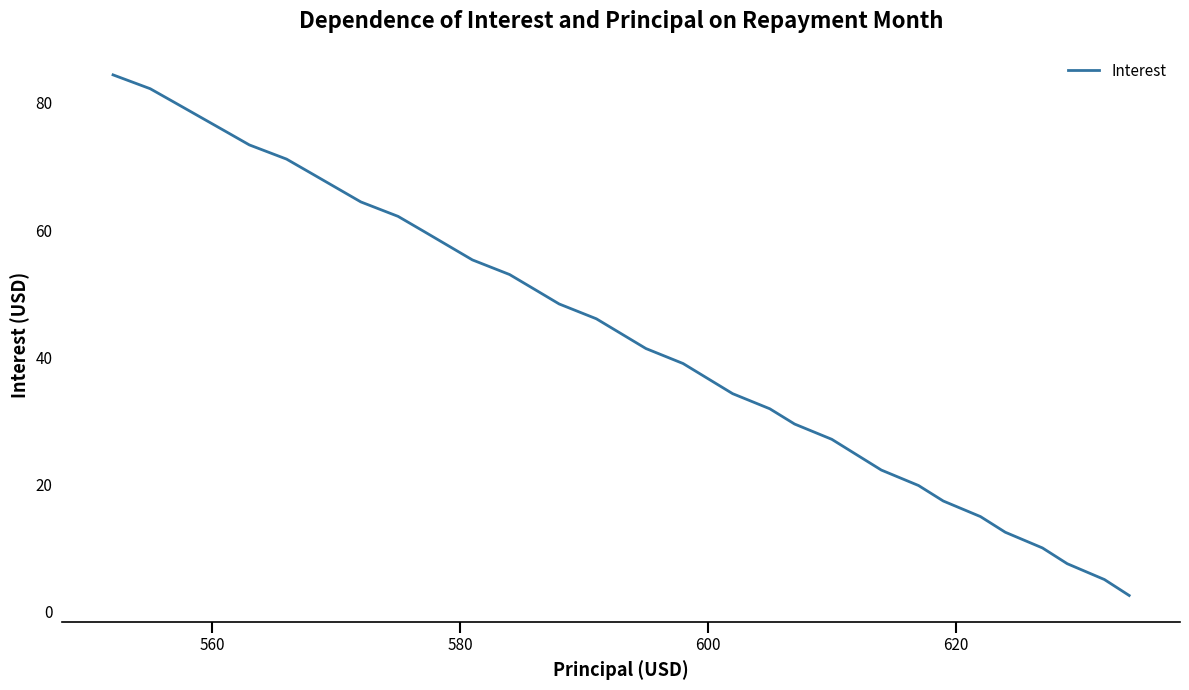

What is the maximum value shown in the chart?

84.4